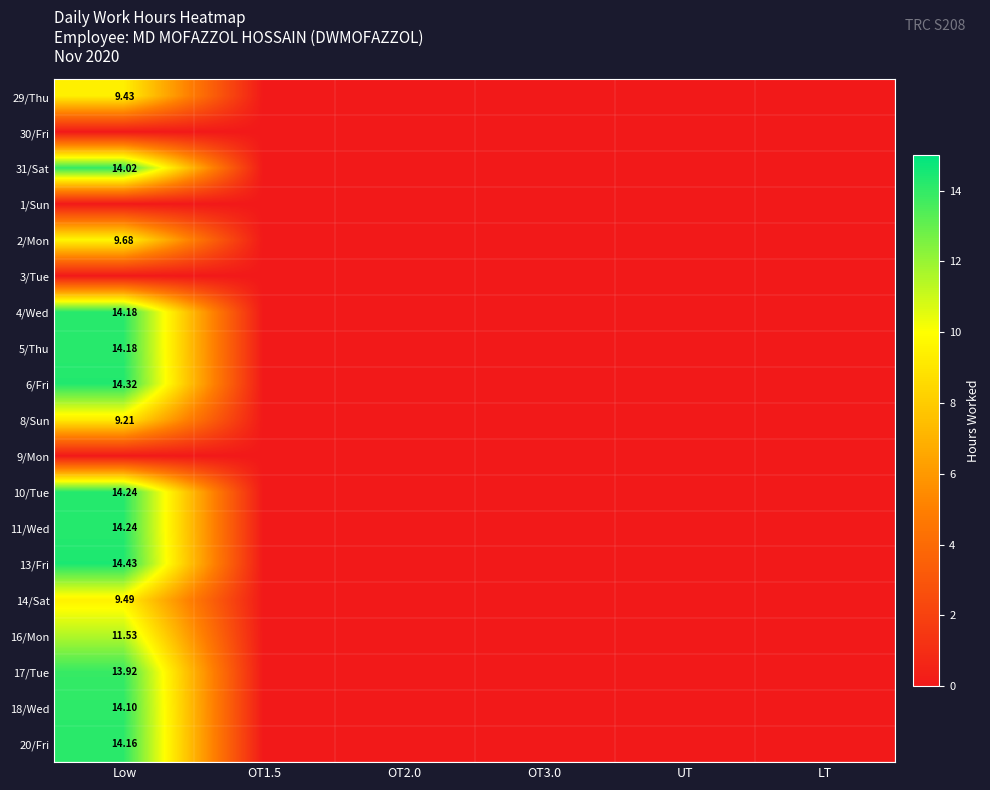

At how many categories does at least one series exceed 3?

1